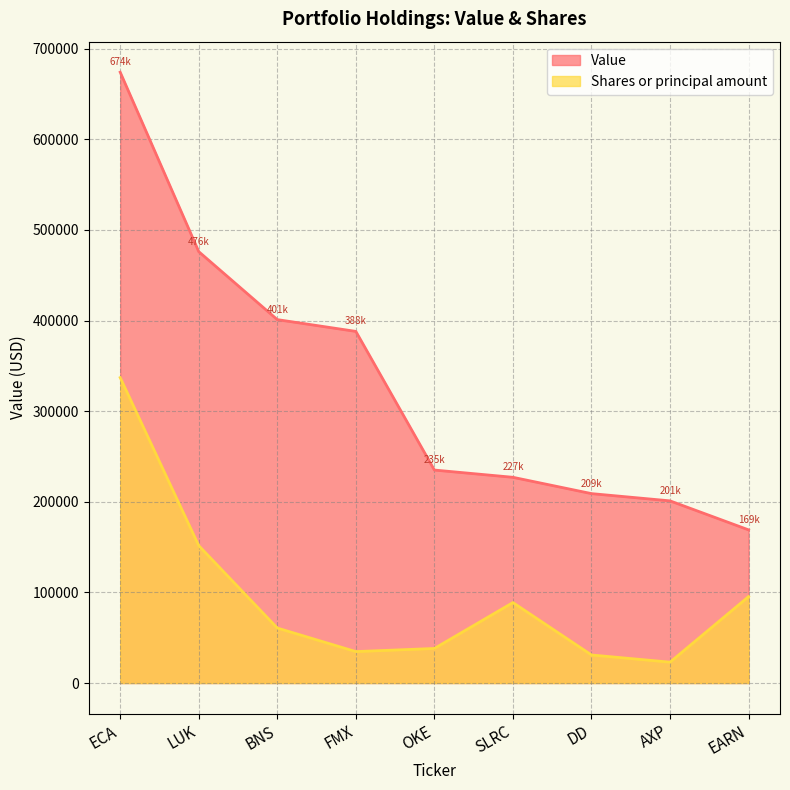

What position from the left is EARN?

9